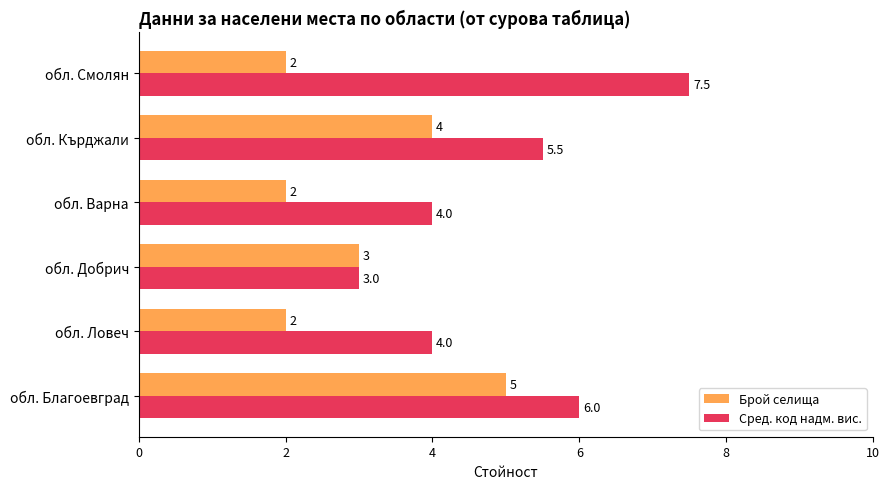

List the series in order of their peak value, lowest first.

Брой селища, Сред. код надм. вис.